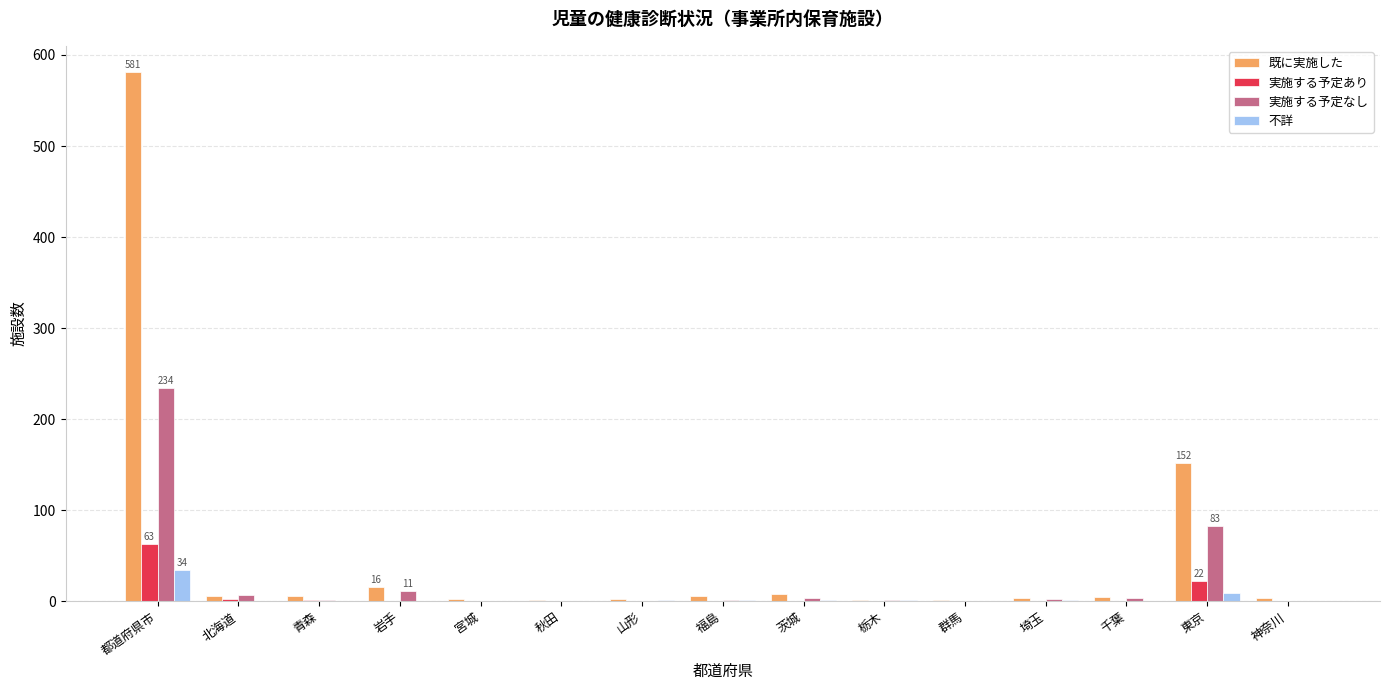

What is the sum of the 不詳 values at 岩手 and 栃木?

1